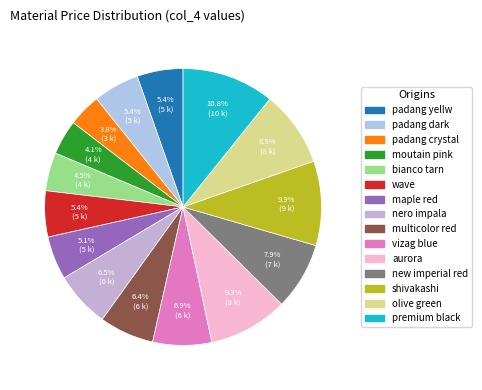

True or false: wave accounts for 15% of the total.

False